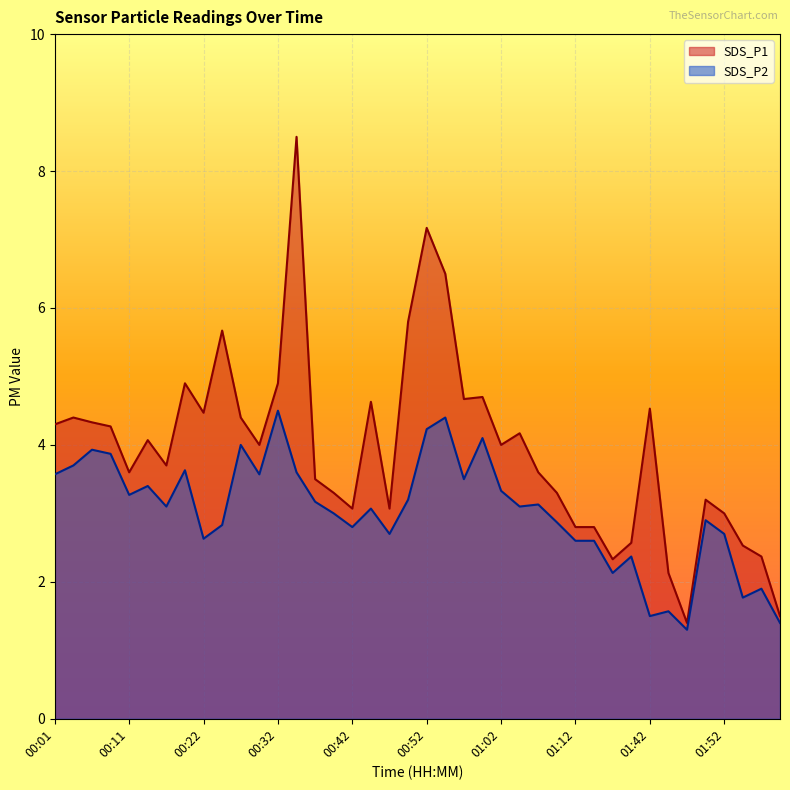

At which category does SDS_P1 reach its first local valley?

00:11